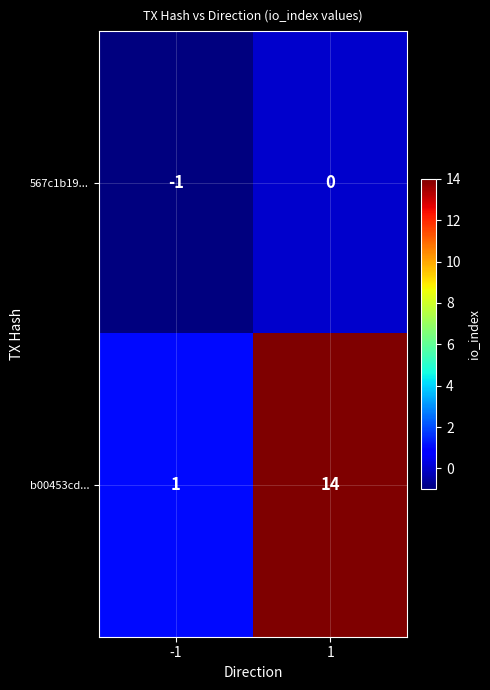

Reading left to right, extract all data points from this chart.

567c1b19...: -1=-1	1=0
b00453cd...: -1=1	1=14